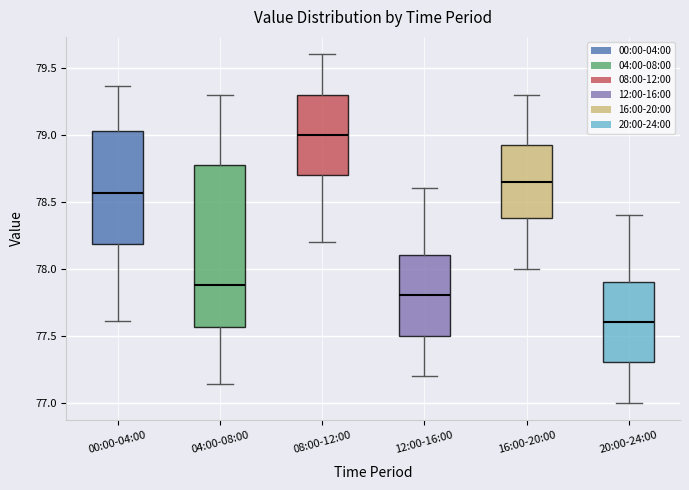

Where does the lower whisker of the box for 04:00-08:00 end on the y-axis? The values are not printed on the chart, so give them approximately, as read against the axis.

77.15